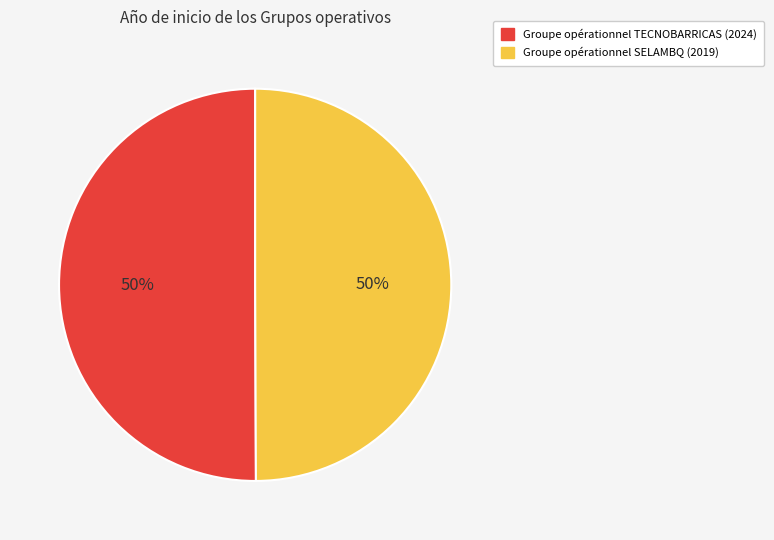

Approximately how many times larger is the value at Groupe opérationnel SELAMBQ (2019) compared to Groupe opérationnel TECNOBARRICAS (2024)?

1.0